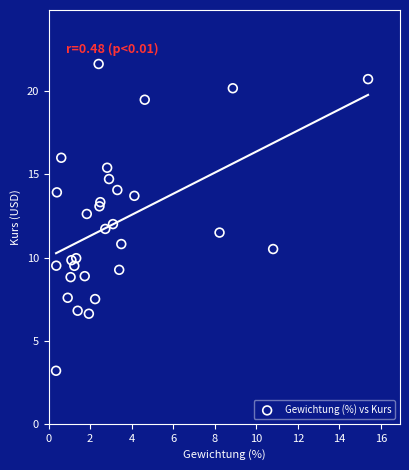

What is the range of X values (max minus min)?

15.0